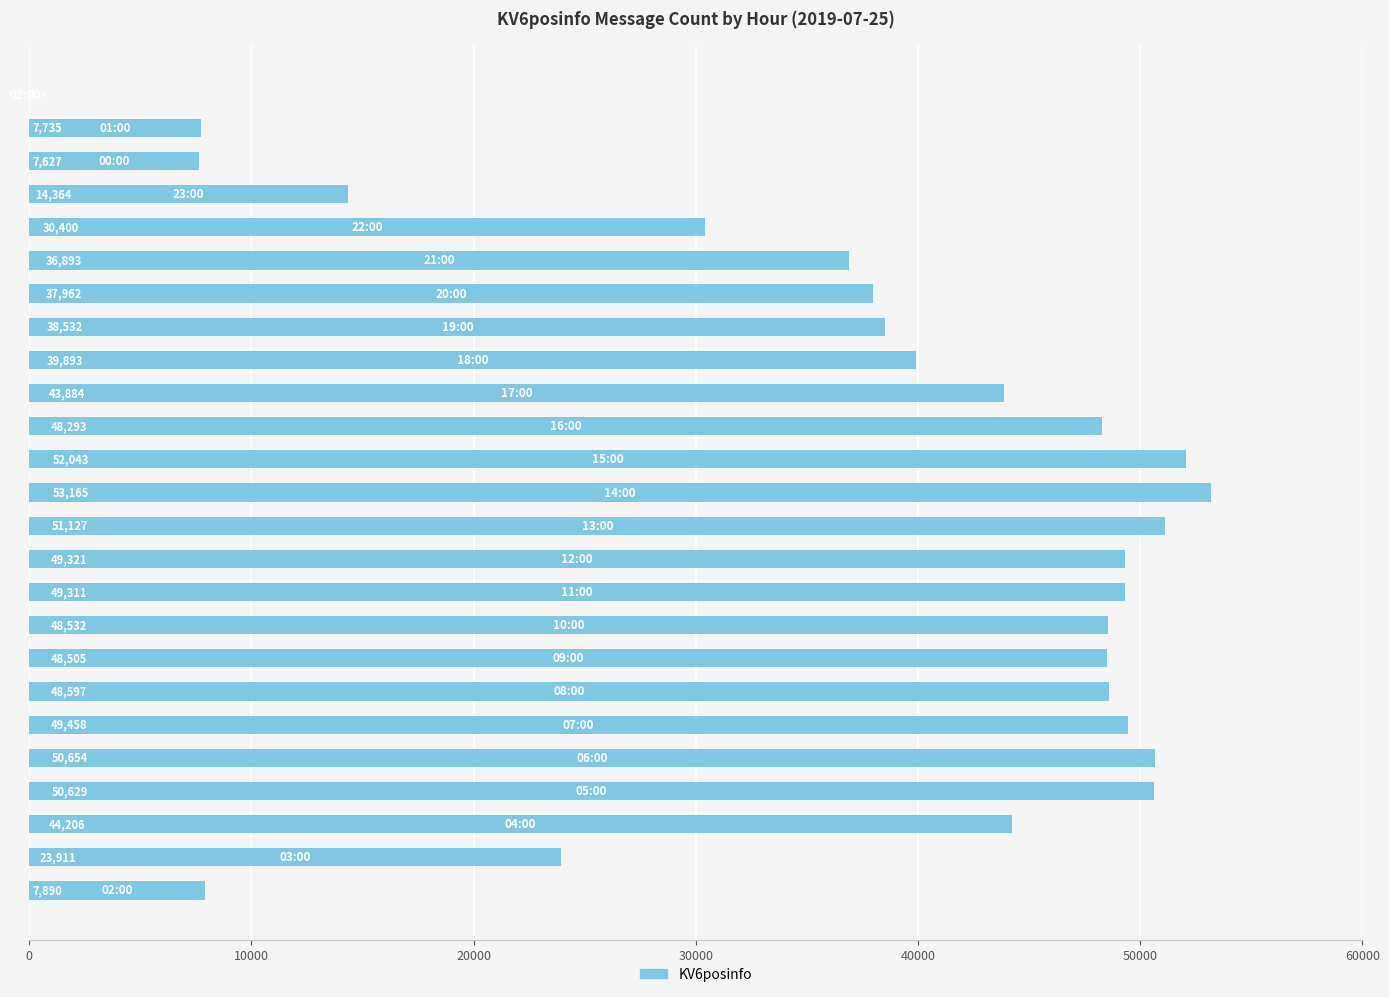

What is the maximum value shown in the chart?

53165